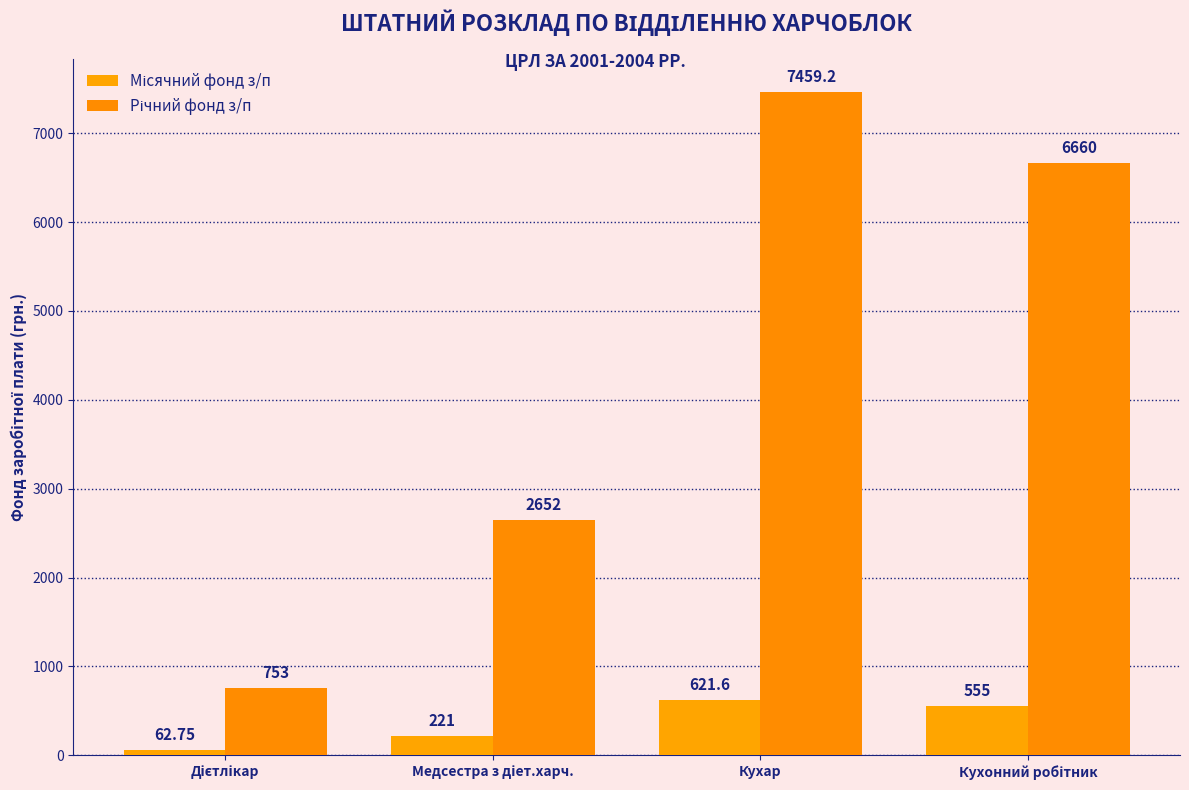

Count the number of categories in the chart.

4